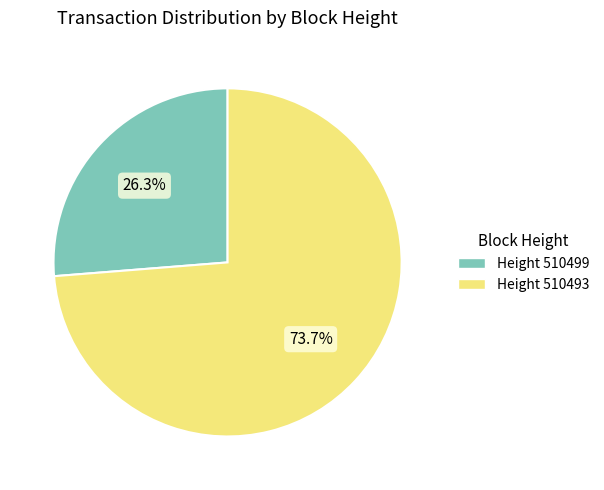

Rank the categories by value from highest to lowest.

Height 510493, Height 510499